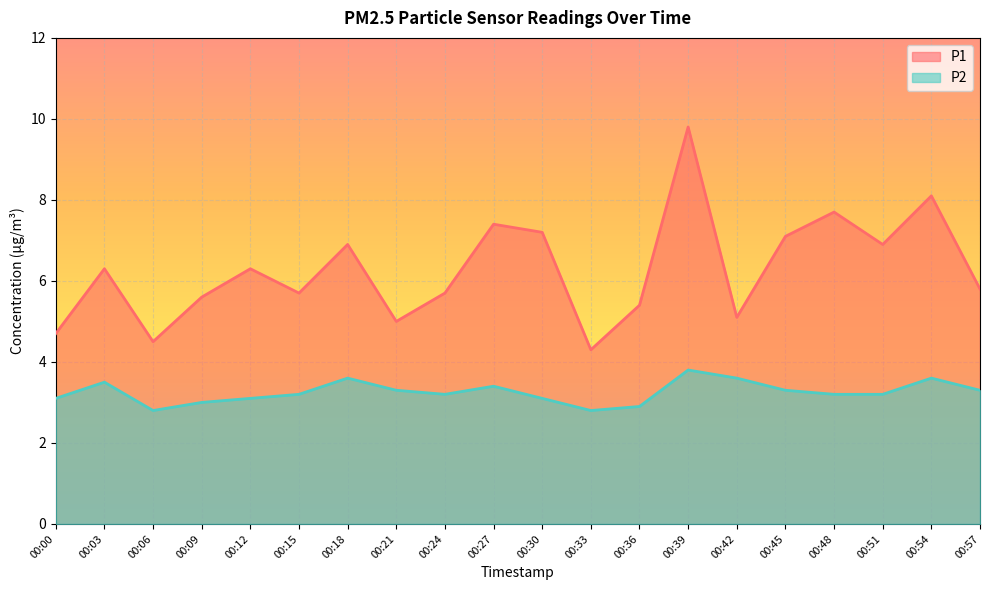

Reading left to right, what are all the values shown in this chart?

P1: 4.7	6.3	4.5	5.6	6.3	5.7	6.9	5.0	5.7	7.4	7.2	4.3	5.4	9.8	5.1	7.1	7.7	6.9	8.1	5.8
P2: 3.1	3.5	2.8	3.0	3.1	3.2	3.6	3.3	3.2	3.4	3.1	2.8	2.9	3.8	3.6	3.3	3.2	3.2	3.6	3.3